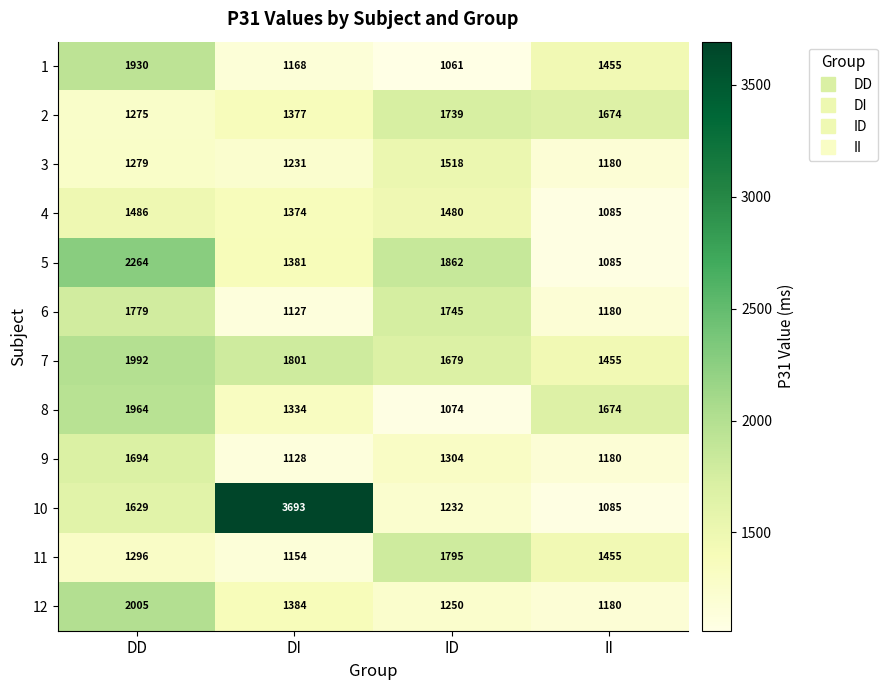

Which series has the widest spread of values?

10